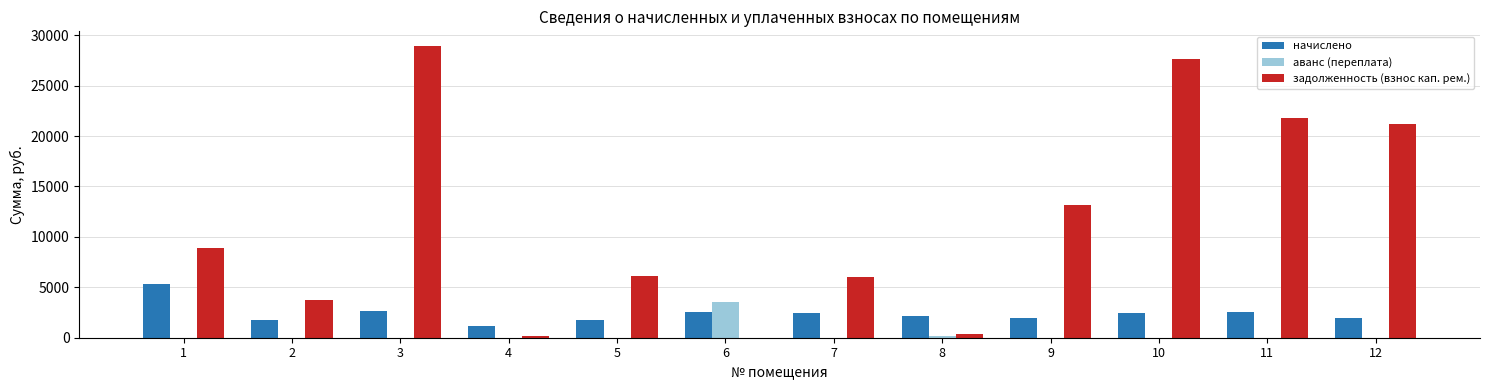

What is the maximum value shown in the chart?

28936.0